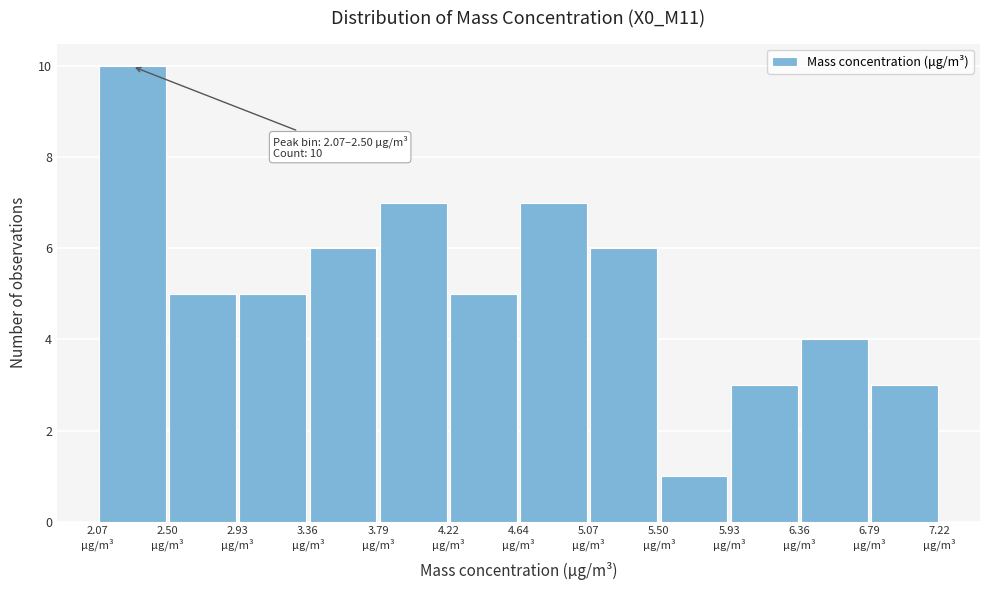

Which range on the x-axis has the tallest bar?

2.05 to 2.50